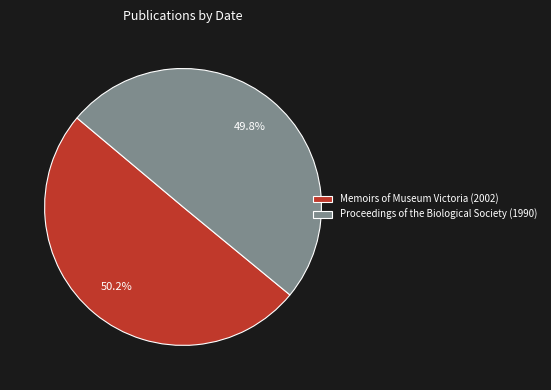

What percentage do Memoirs of Museum Victoria (2002) and Proceedings of the Biological Society (1990) together represent?

100.0%